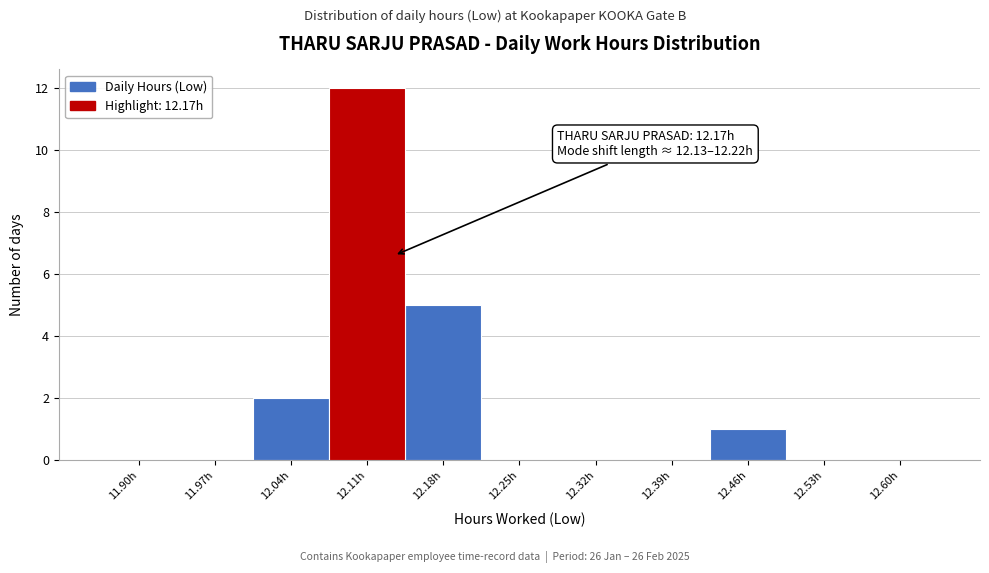

Reading left to right, extract all data points from this chart.

11.90h=0	11.97h=0	12.04h=2	12.11h=12	12.18h=5	12.25h=0	12.32h=0	12.39h=0	12.46h=1	12.53h=0	12.60h=0